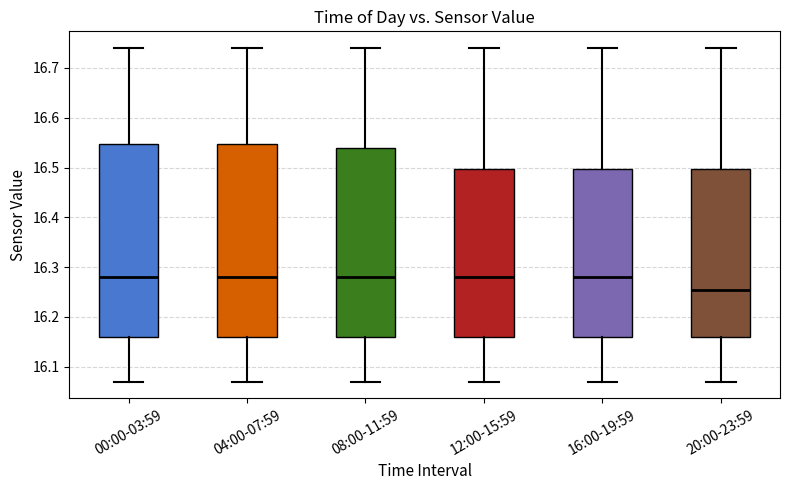

Where does the lower whisker of the box for 20:00-23:59 end on the y-axis? The values are not printed on the chart, so give them approximately, as read against the axis.

16.07